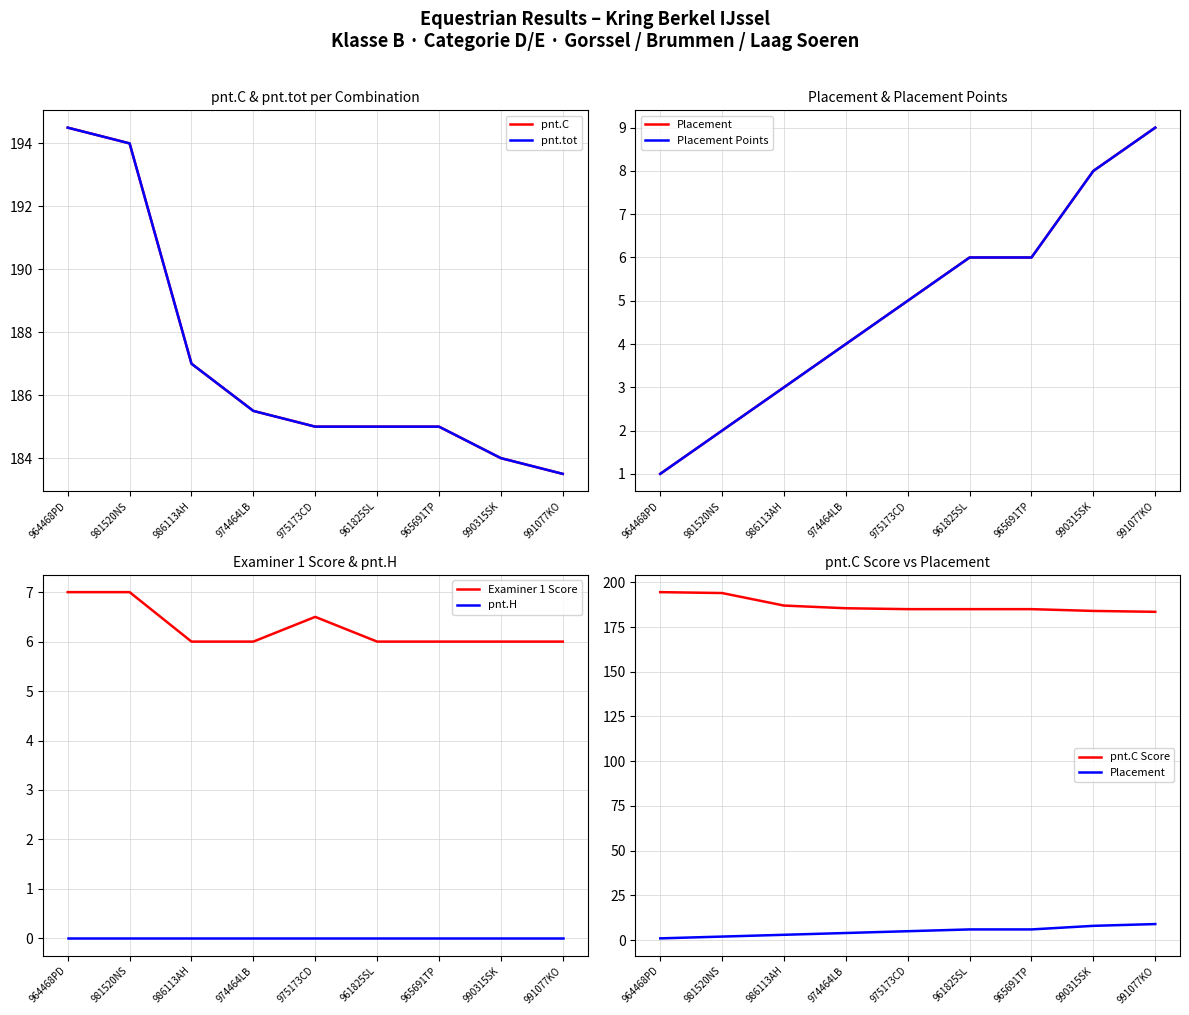

The value of Examiner 1 Score at 961825SL is 8.6. True or false?

False